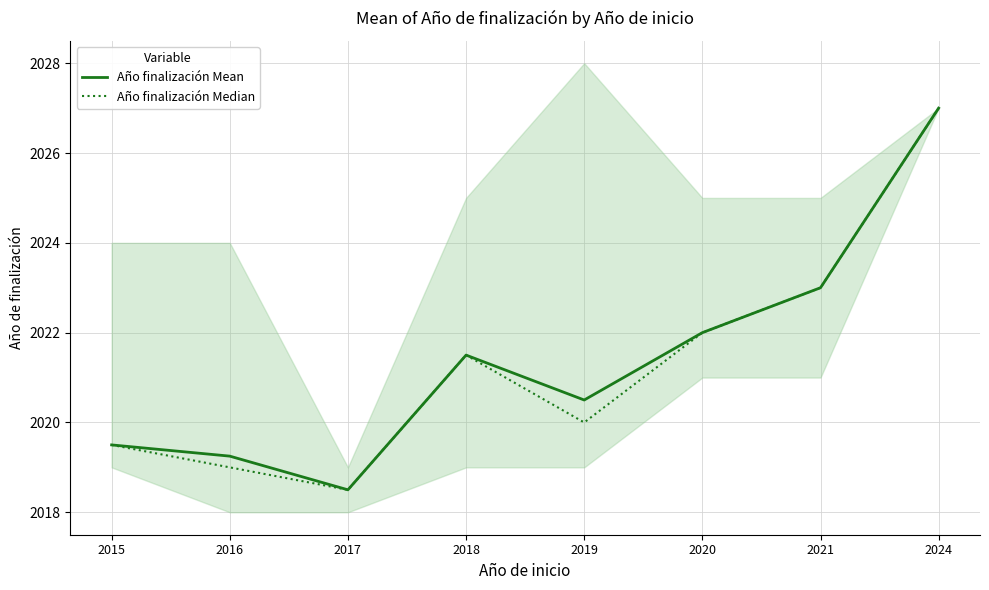

What is the lowest value of the Año finalización Median series?

2018.5